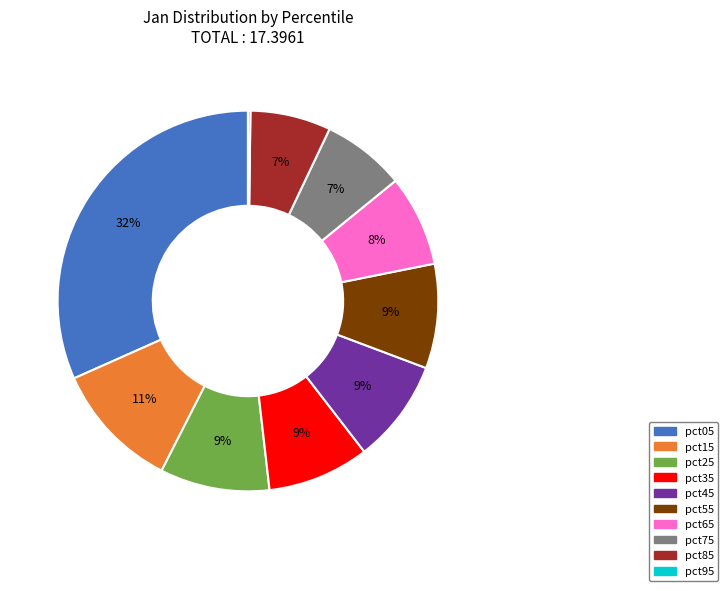

True or false: pct25 accounts for 1% of the total.

False